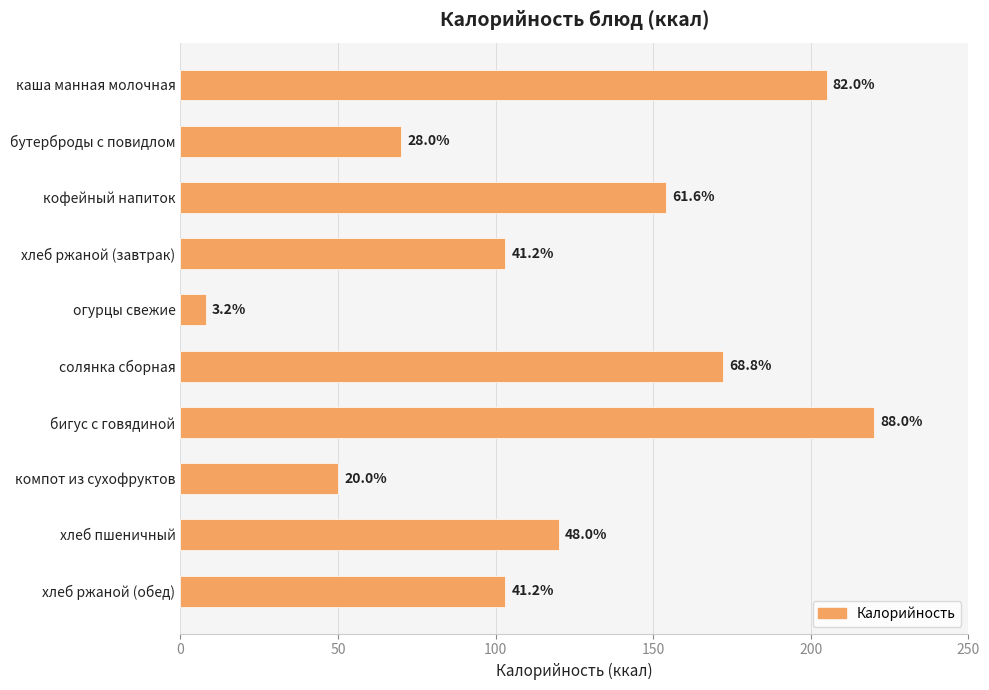

Are the bars horizontal?

Yes